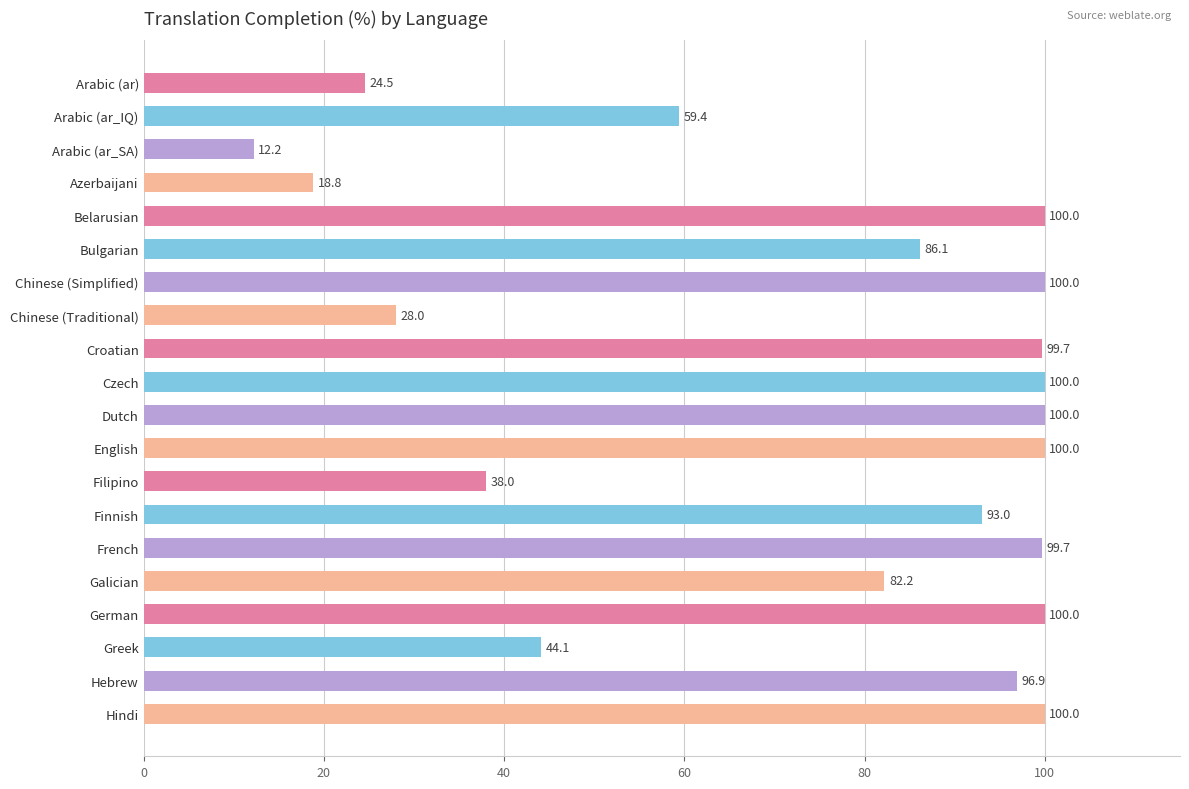

What is the difference between the maximum and second lowest values?

81.2